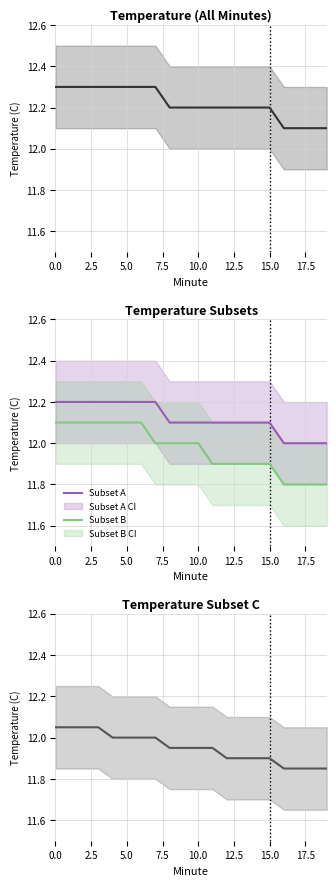

What is the highest value of the Subset A series?

12.2